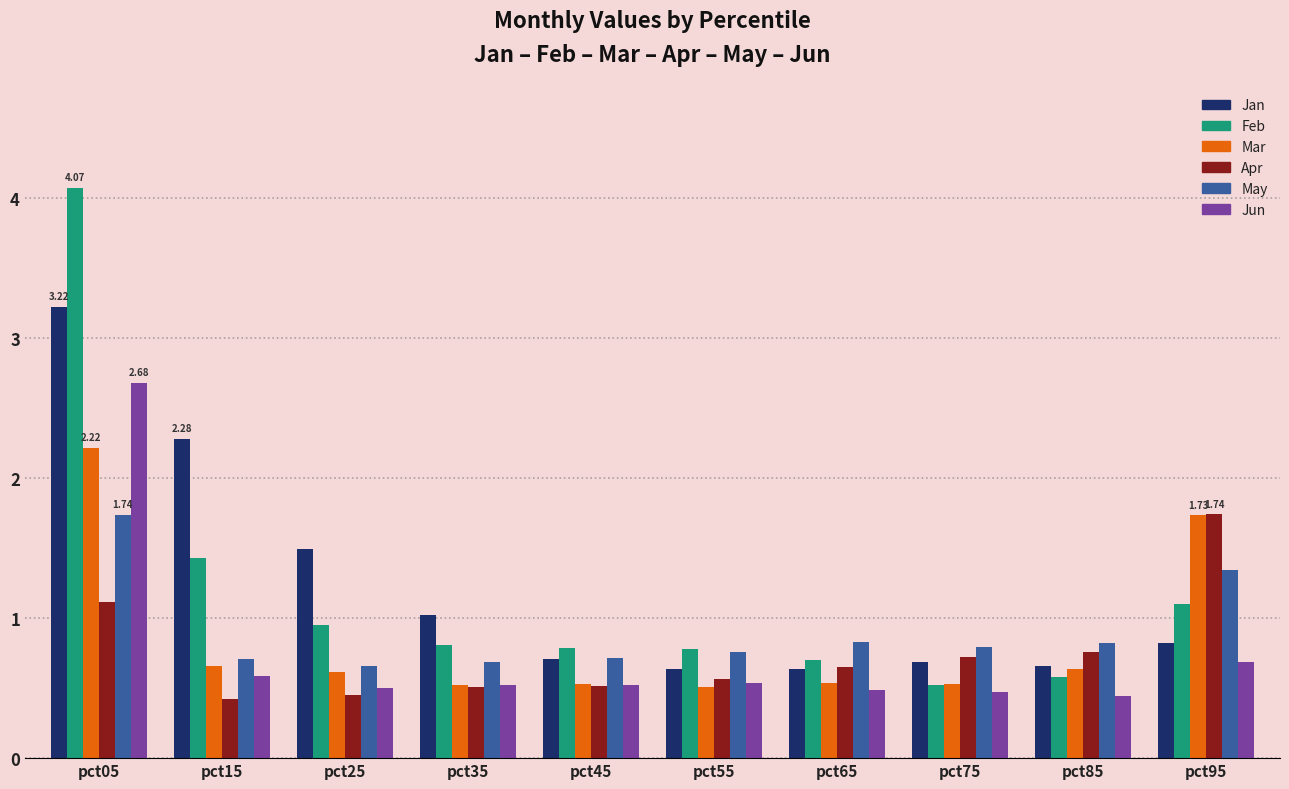

The May series shows 0.8 at pct85. True or false?

True